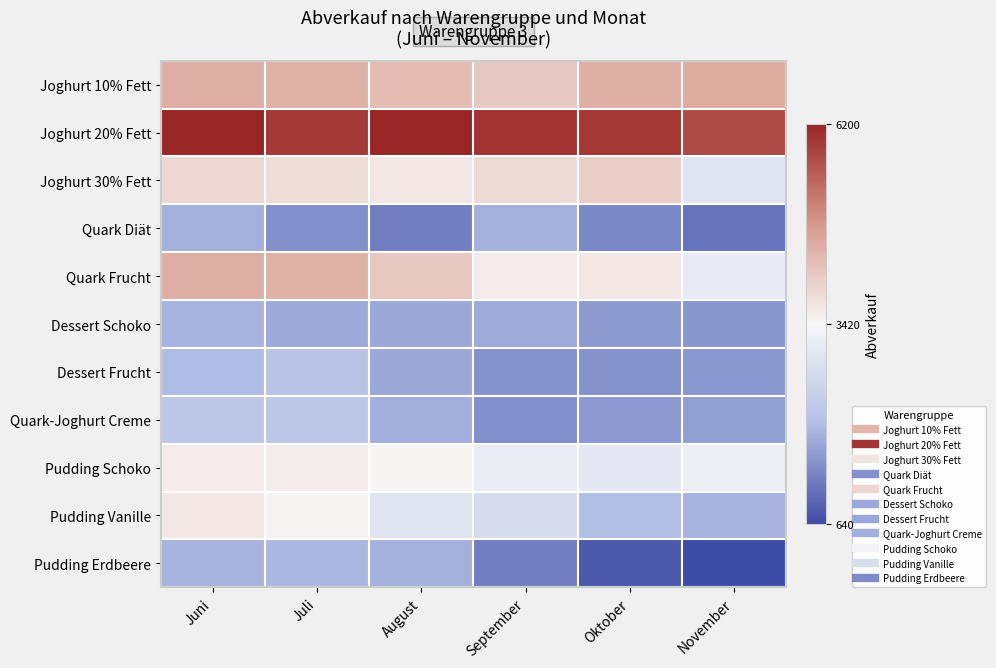

Reading right to left, extract all data points from this chart.

Joghurt 10% Fett: November=0.4	Oktober=0.4	September=0.2	August=0.3	Juli=0.4	Juni=0.4
Joghurt 20% Fett: November=0.8	Oktober=0.9	September=0.9	August=1.0	Juli=0.9	Juni=1.0
Joghurt 30% Fett: November=-0.2	Oktober=0.2	September=0.2	August=0.1	Juli=0.1	Juni=0.2
Quark Diät: November=-0.8	Oktober=-0.7	September=-0.6	August=-0.8	Juli=-0.7	Juni=-0.6
Quark Frucht: November=-0.1	Oktober=0.1	September=0.1	August=0.3	Juli=0.4	Juni=0.4
Dessert Schoko: November=-0.7	Oktober=-0.7	September=-0.6	August=-0.6	Juli=-0.6	Juni=-0.5
Dessert Frucht: November=-0.7	Oktober=-0.7	September=-0.7	August=-0.6	Juli=-0.5	Juni=-0.5
Quark-Joghurt Creme: November=-0.6	Oktober=-0.7	September=-0.7	August=-0.6	Juli=-0.4	Juni=-0.4
Pudding Schoko: November=-0.1	Oktober=-0.1	September=-0.1	August=0.0	Juli=0.1	Juni=0.1
Pudding Vanille: November=-0.5	Oktober=-0.5	September=-0.2	August=-0.2	Juli=0.0	Juni=0.1
Pudding Erdbeere: November=-1.0	Oktober=-0.9	September=-0.8	August=-0.6	Juli=-0.5	Juni=-0.5